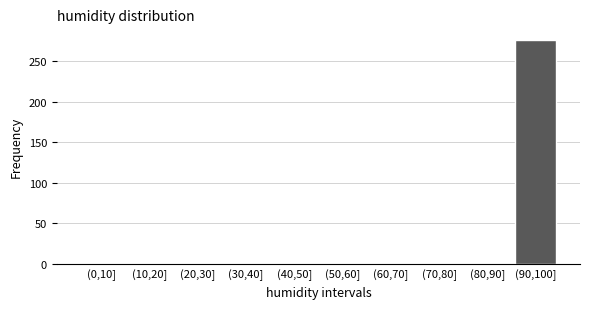

Reading left to right, what are all the values shown in this chart?

(0,10]=0	(10,20]=0	(20,30]=0	(30,40]=0	(40,50]=0	(50,60]=0	(60,70]=0	(70,80]=0	(80,90]=0	(90,100]=277